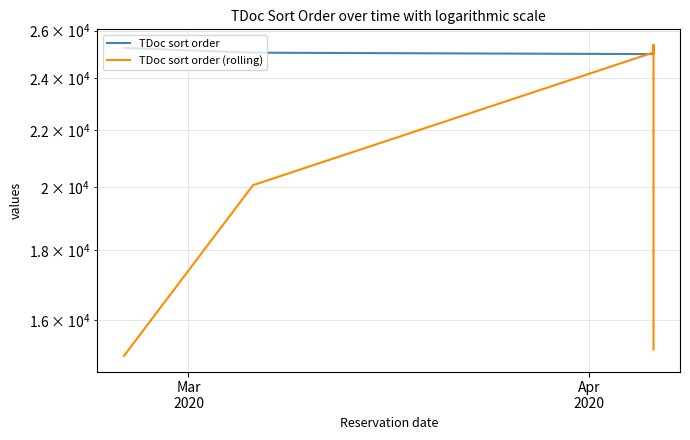

How many data points does each series have?

40